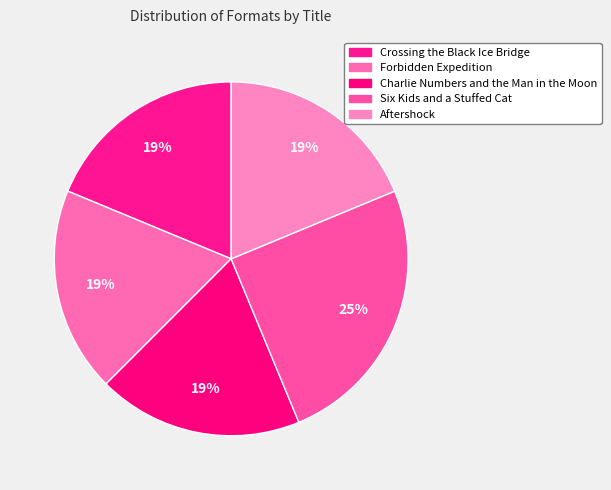

What is the ratio of the value at Charlie Numbers and the Man in the Moon to the value at Aftershock?

1.0